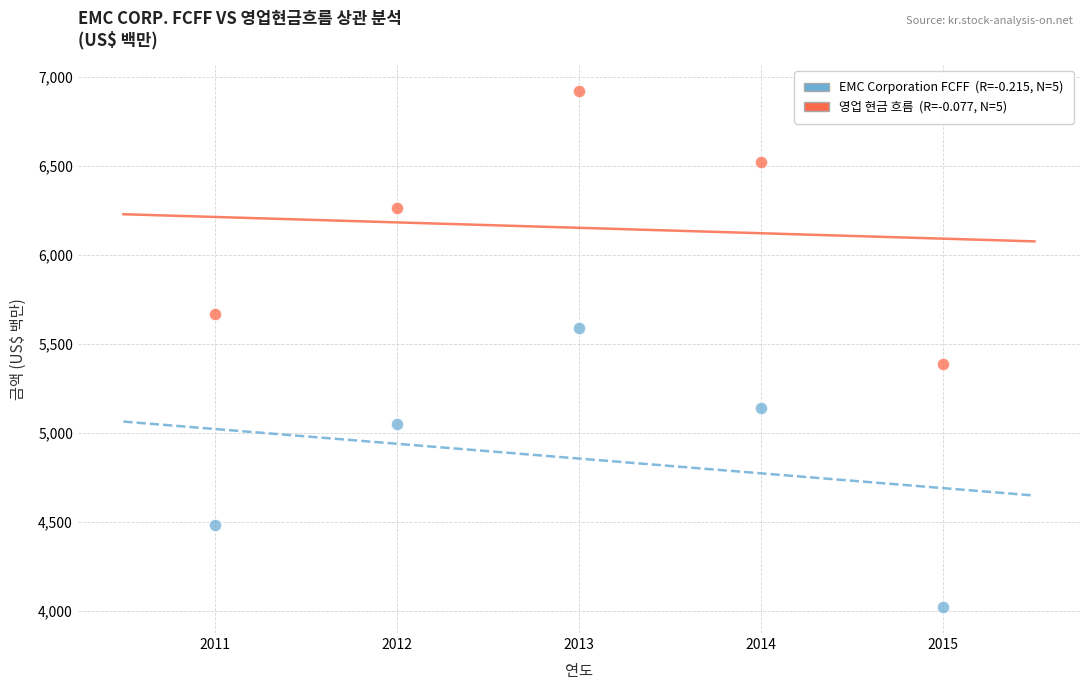

Across all series, what Y value is closest to 5472?

5386